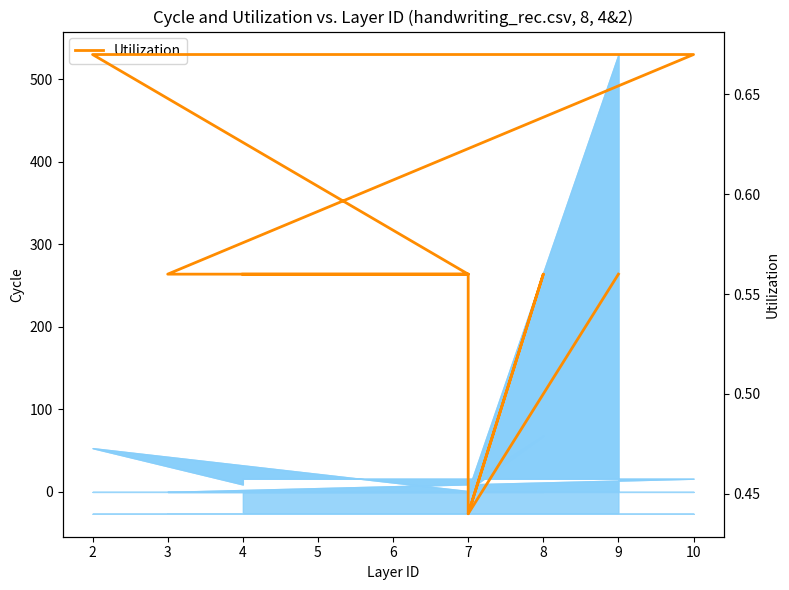

List the labels in order of value, largest first.

10, 4, 4, 2, 4, 5, 7, 3, 7, 8, 9, 7, 7